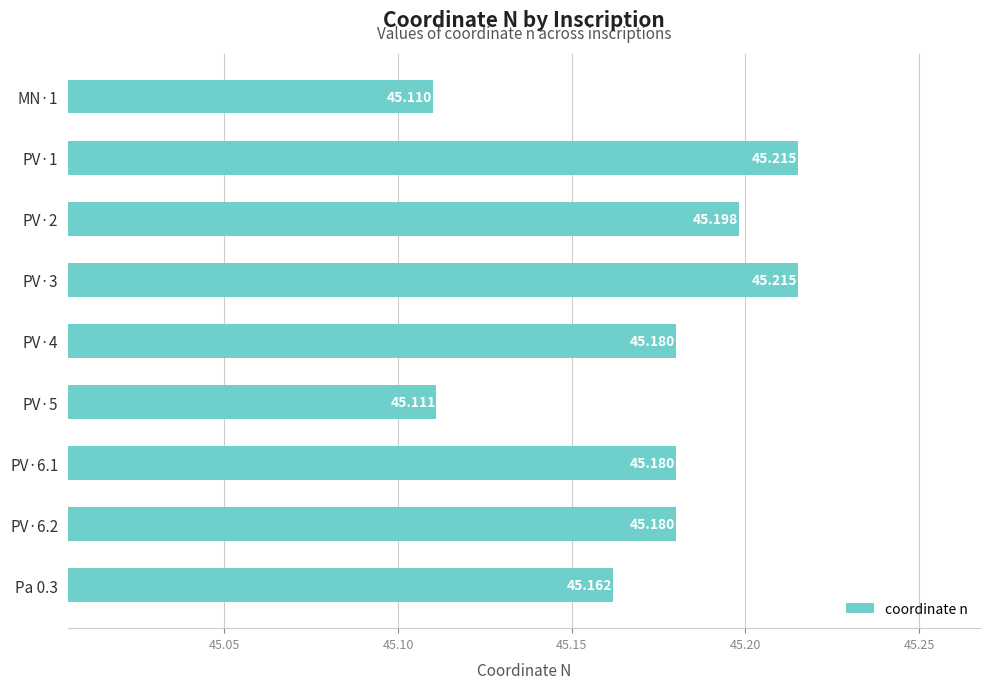

How many distinct data groups are displayed?

1